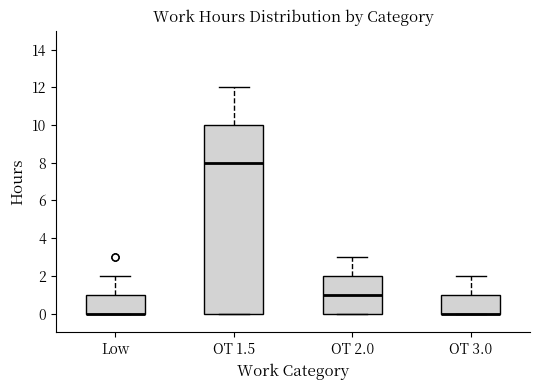

Which box is the tallest, from its lower edge to its upper edge?

OT 1.5